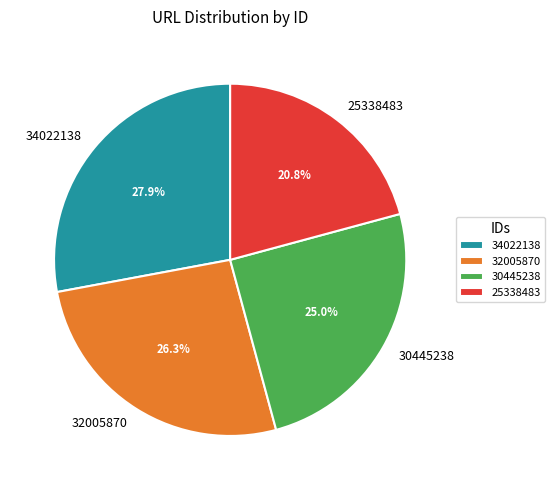

To the nearest percent, what is the average slice percentage?

25%